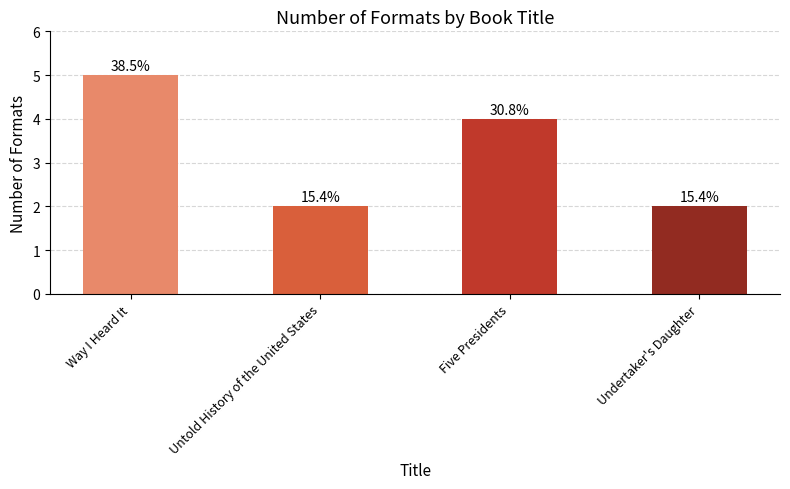

Reading left to right, list all the values displayed in this chart.

Way I Heard It=5	Untold History of the United States=2	Five Presidents=4	Undertaker's Daughter=2